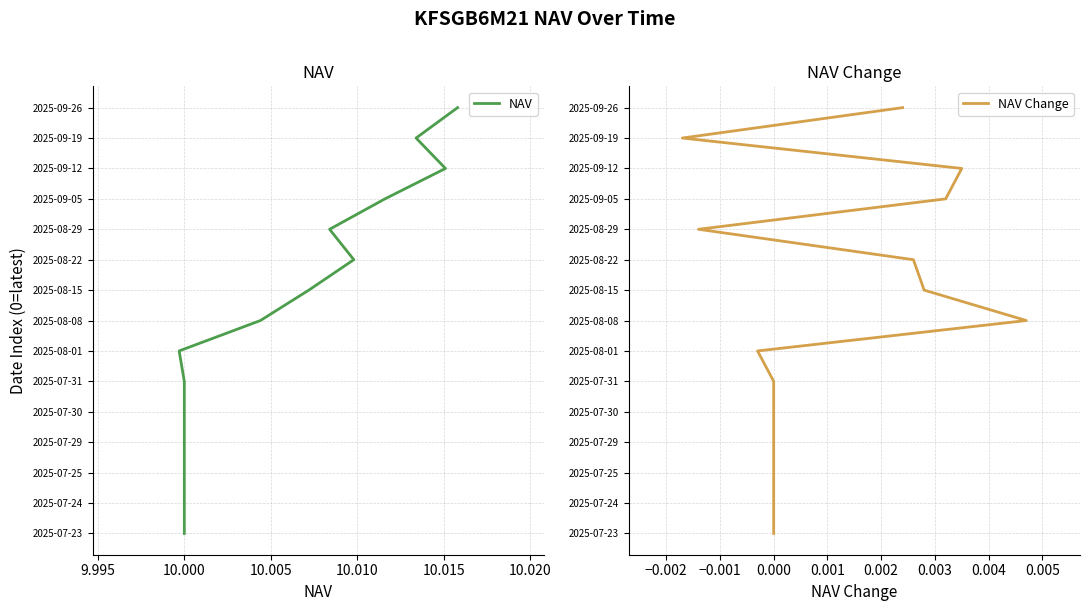

What are all the series names shown in the legend?

NAV, NAV Change